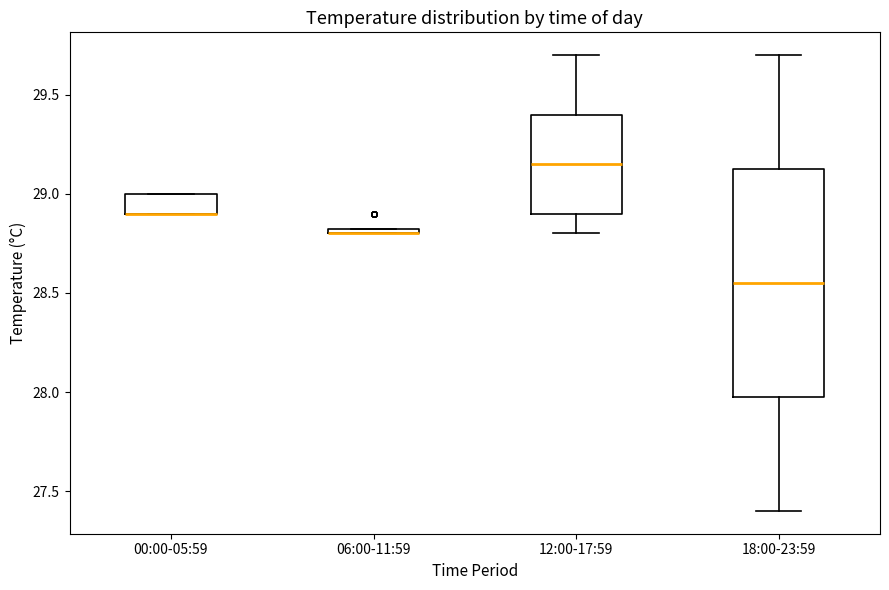

Where is the lower edge of the box for 00:00-05:59 on the y-axis? The values are not printed on the chart, so give them approximately, as read against the axis.

28.90